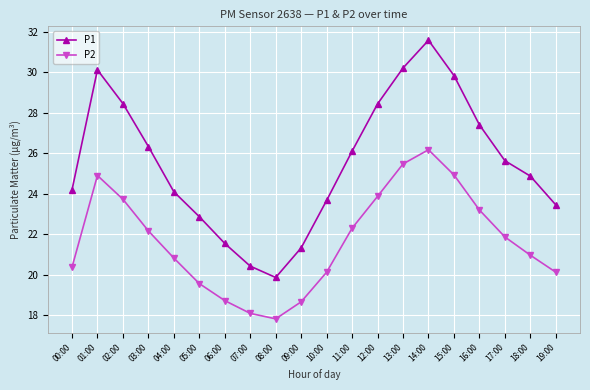

What is the total value across all series at 13:00?

55.7